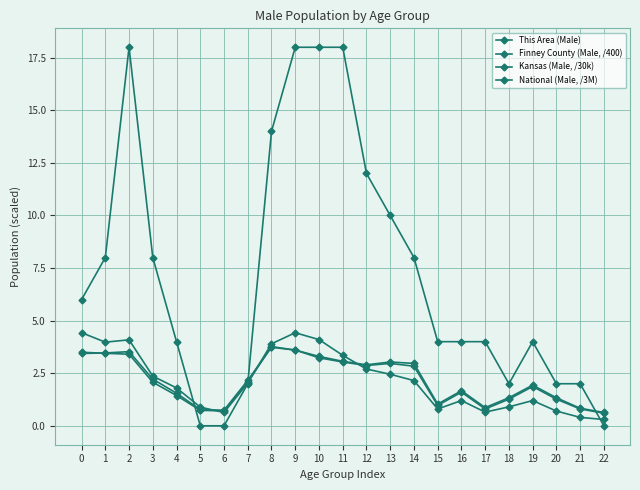

What is the difference between the Kansas (Male, /30k) values at 1 and 11?

0.4